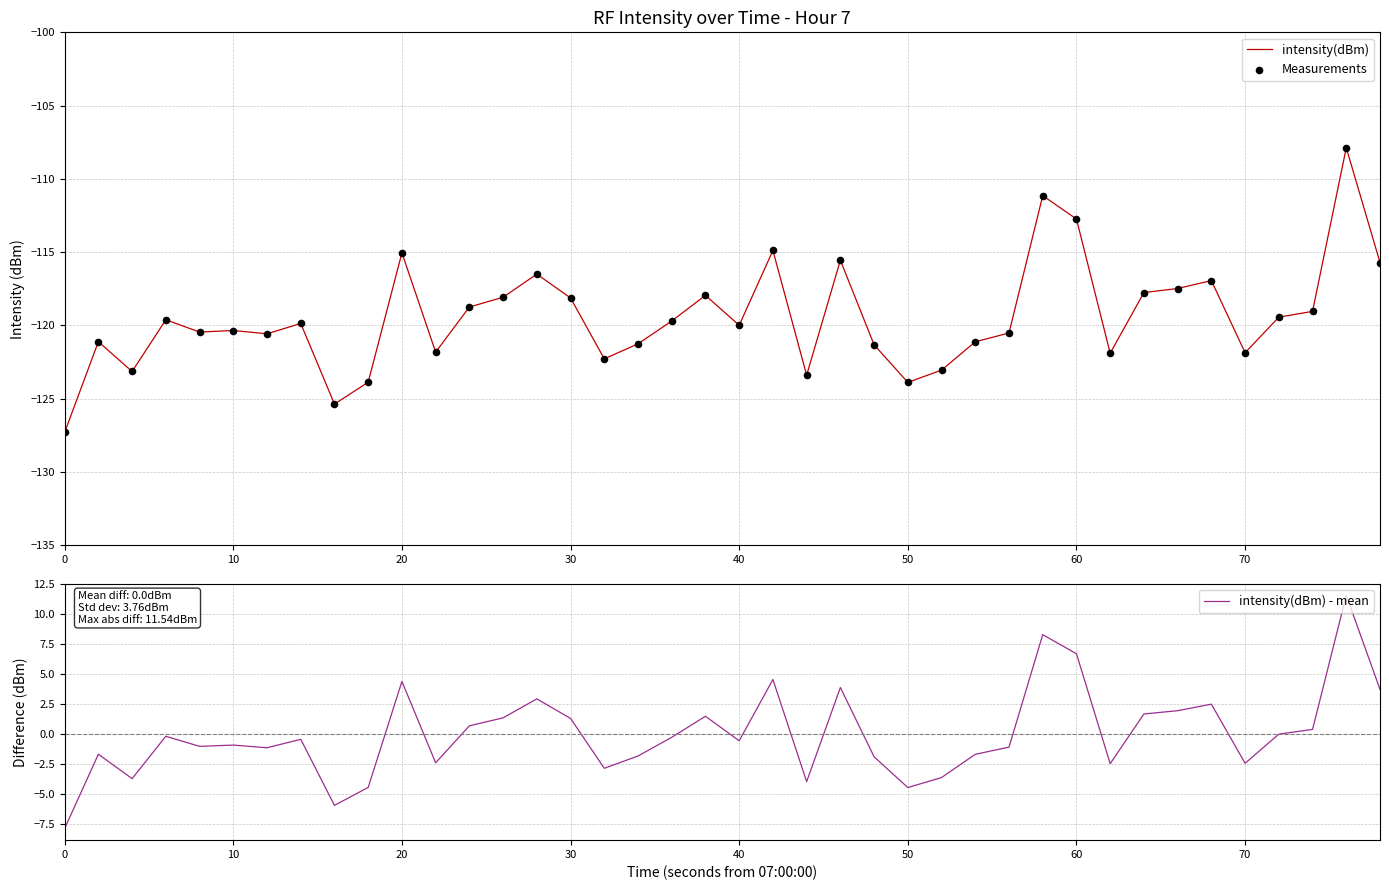

Which series has the largest total across all categories?

intensity(dBm) - mean